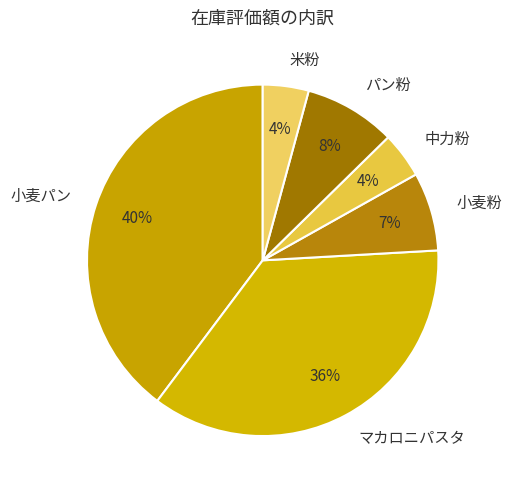

To the nearest percent, what is the average slice percentage?

17%